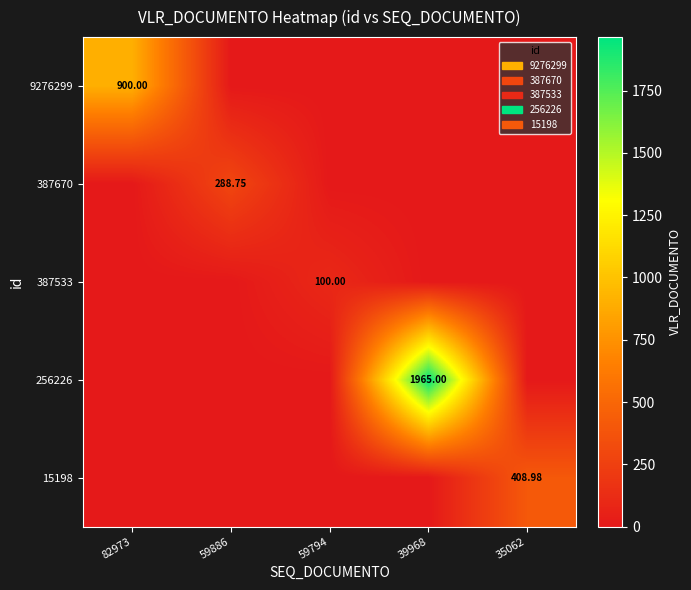

At 59794, list the series in order from largest to smallest.

387533, 9276299, 387670, 256226, 15198